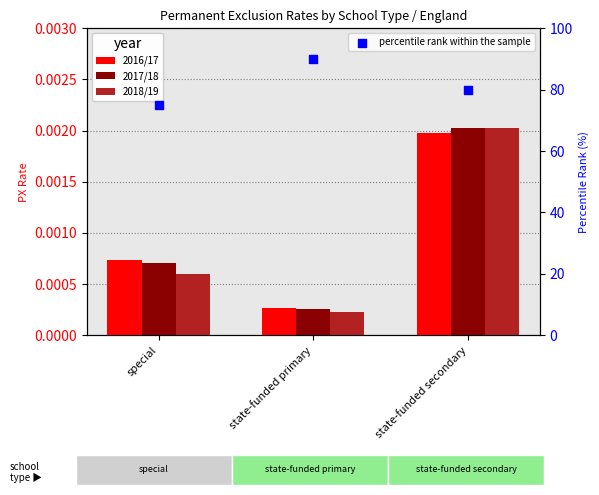

Which series reaches the maximum Y coordinate?

percentile rank within the sample